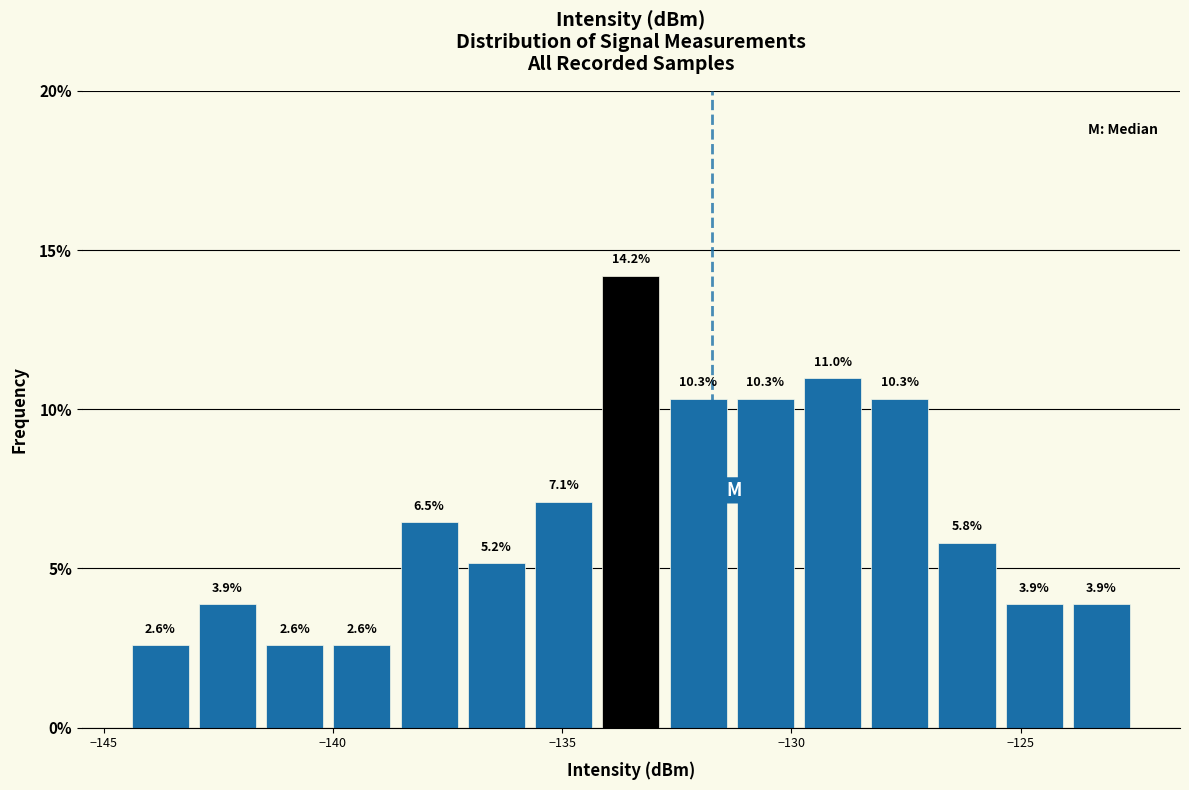

Around what value on the x-axis is the tallest bar? Give the approximate position of its centre, as read against the axis.

-133.5